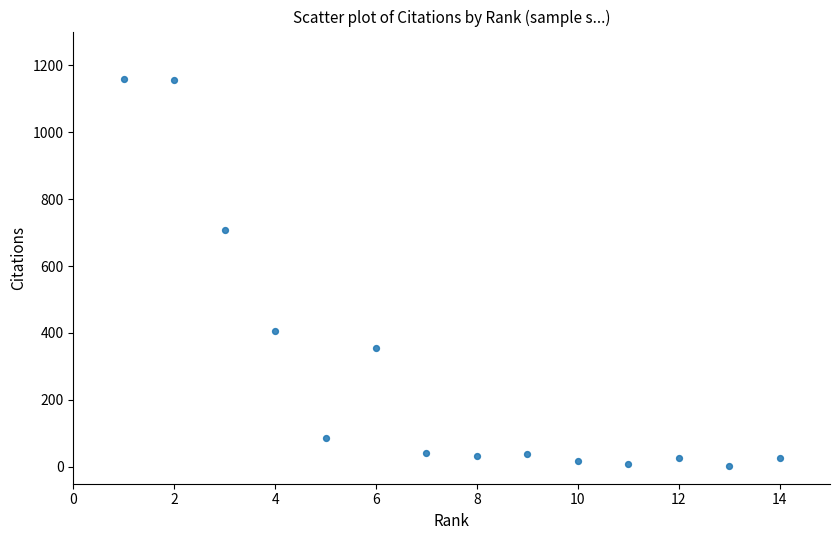

What is the range of X values (max minus min)?

13